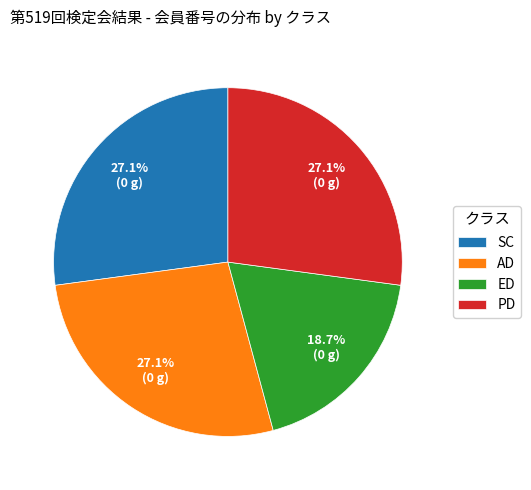

How many segments does this pie chart have?

4